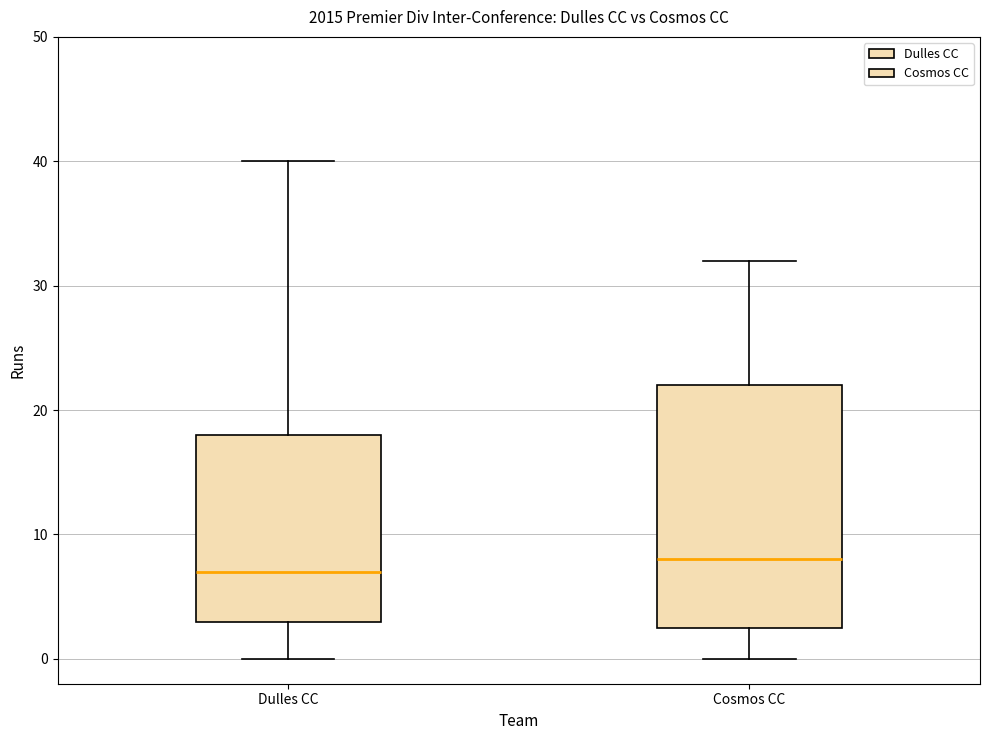

Reading left to right, read every box against the y-axis: the position of its median line, the range the box covers, and the ends of its whiskers. The values are not printed on the chart, so give them approximately, as read against the axis.

Dulles CC: median 7, box 3 to 18, whiskers 0 to 40
Cosmos CC: median 8, box 3 to 22, whiskers 0 to 32